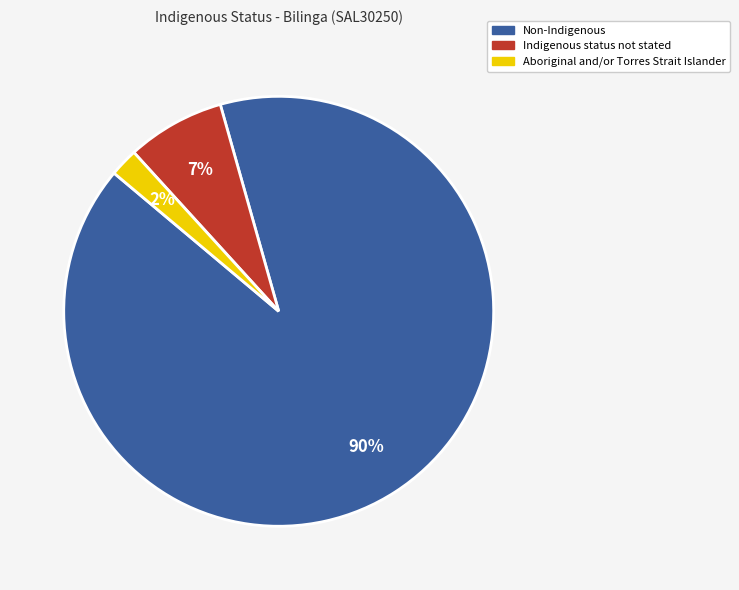

What is the ratio of the value at Aboriginal and/or Torres Strait Islander to the value at Indigenous status not stated?

0.3